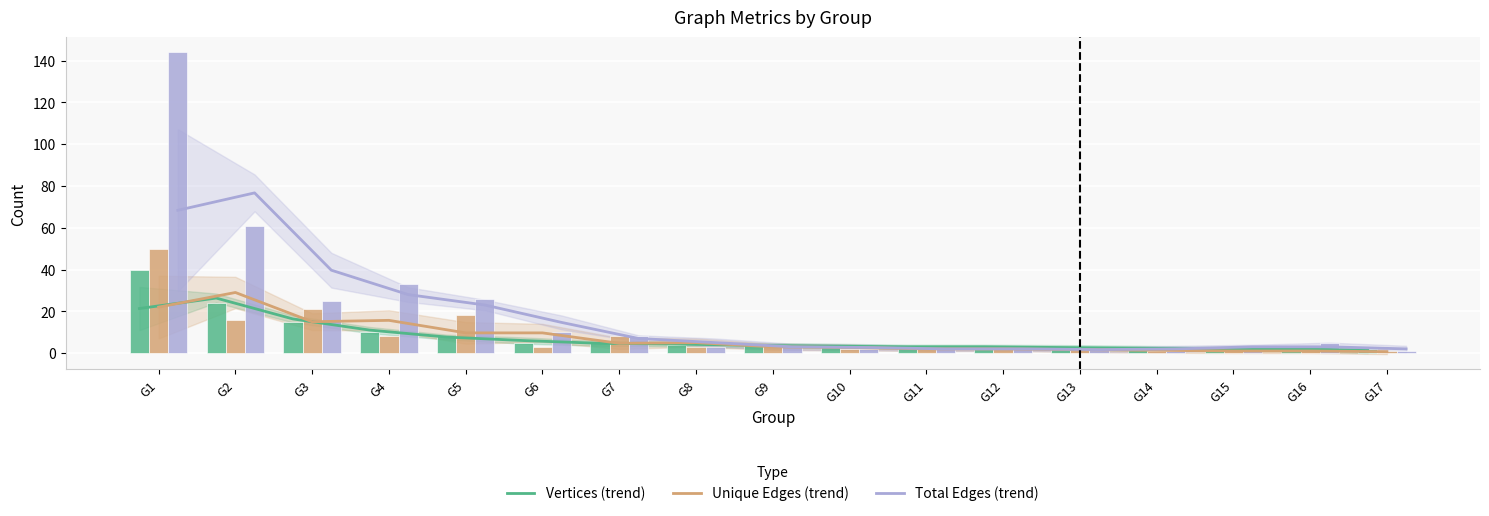

What is the average value of the Unique Edges series?

8.4